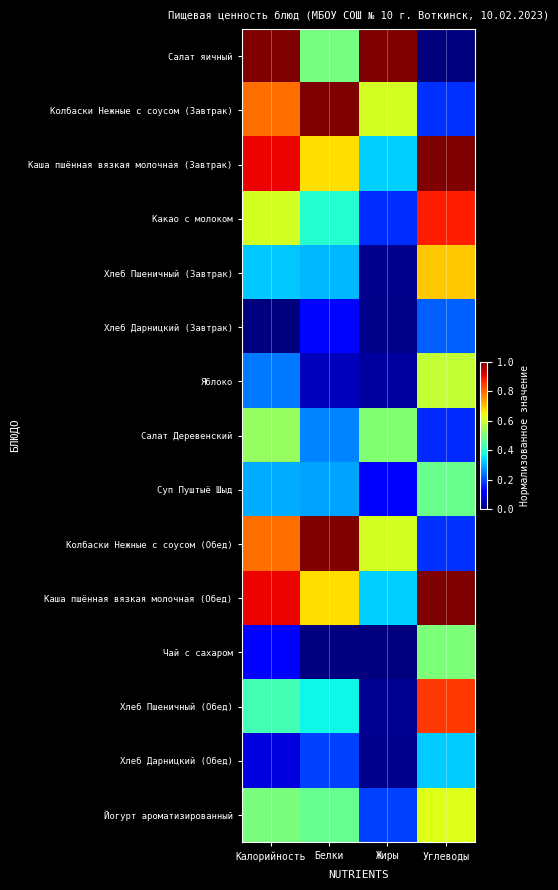

At which category does the chart reach its minimum across all series?

Углеводы